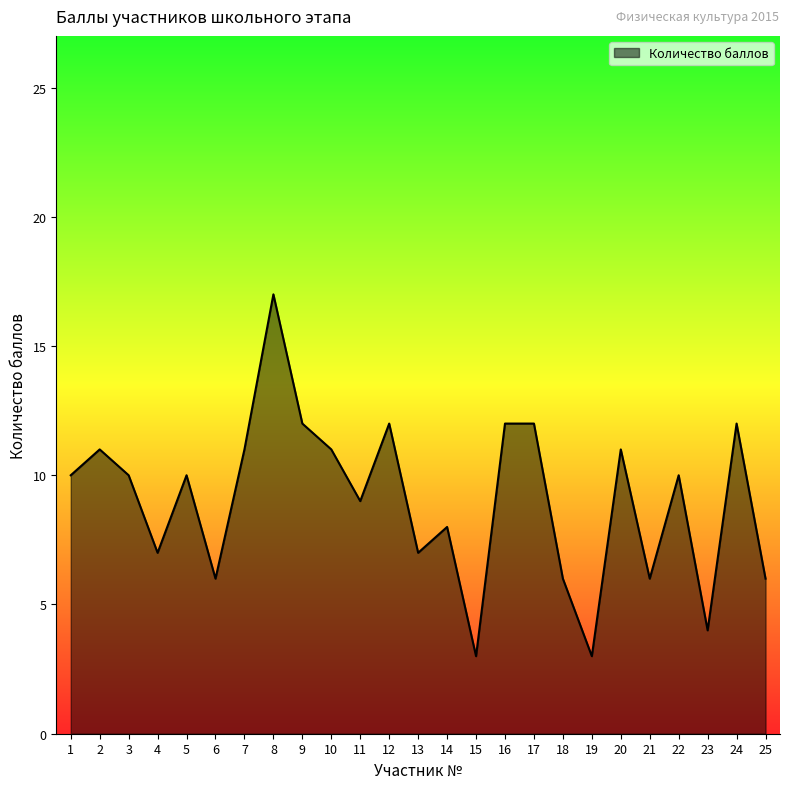

How many lines are shown in the chart?

1